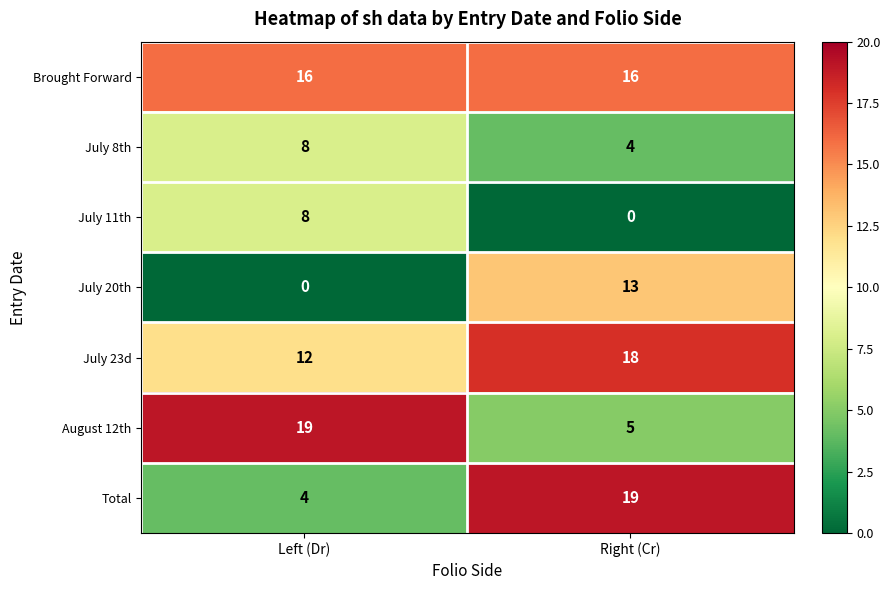

Read the July 11th value at Left (Dr).

8